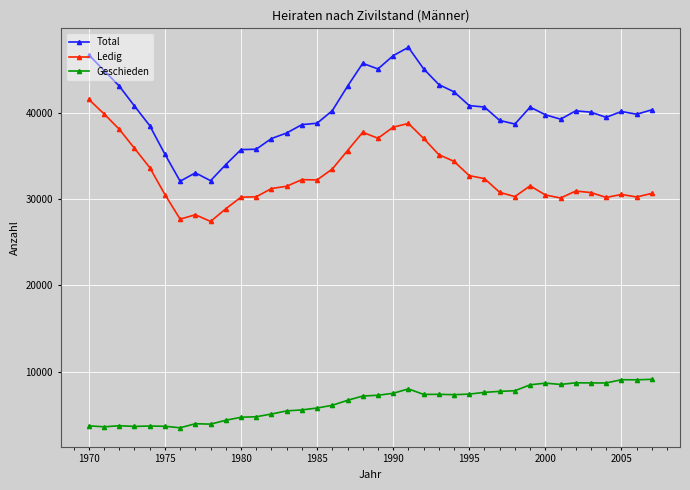

What is the highest value of the Total series?

47567